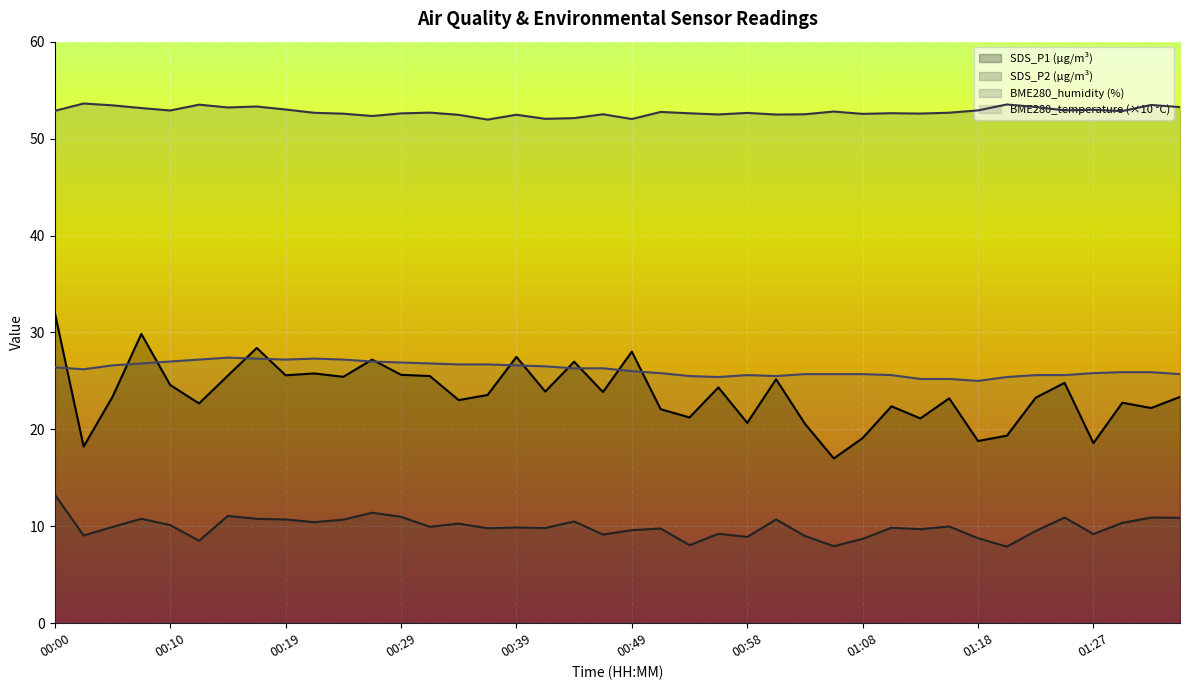

Rank the series by their maximum value, from lowest to highest.

SDS_P2 (µg/m³), BME280_temperature (×10 °C), SDS_P1 (µg/m³), BME280_humidity (%)